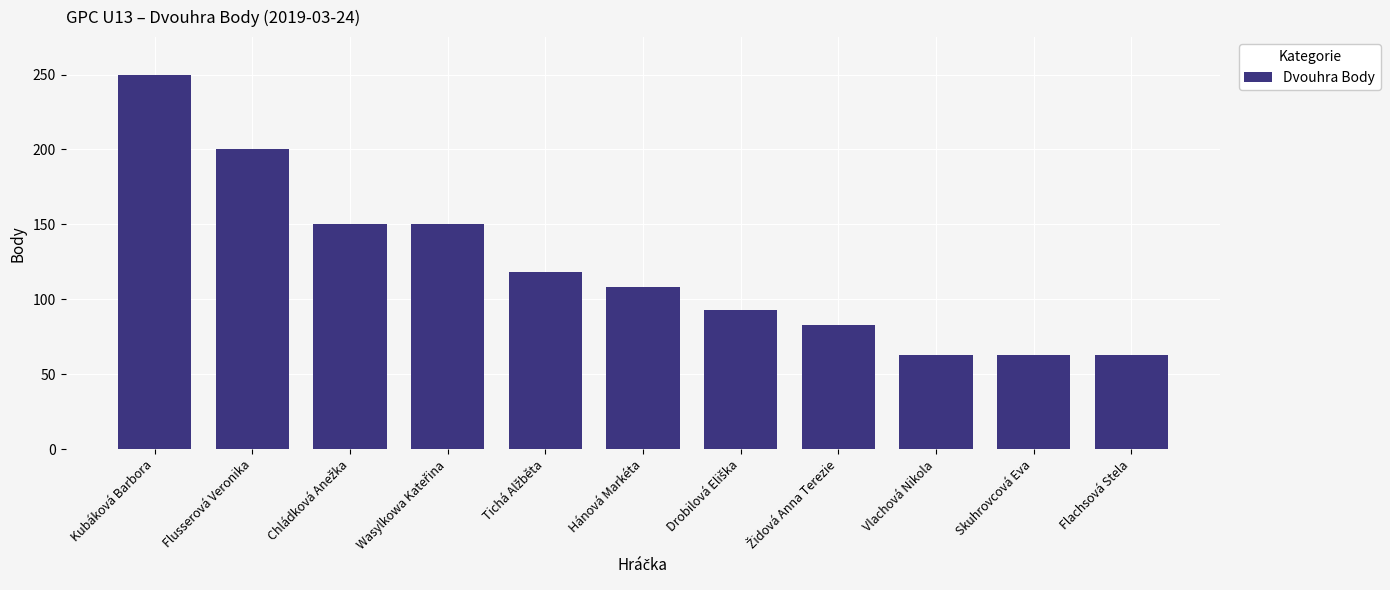

What is the sum of all values?

1341